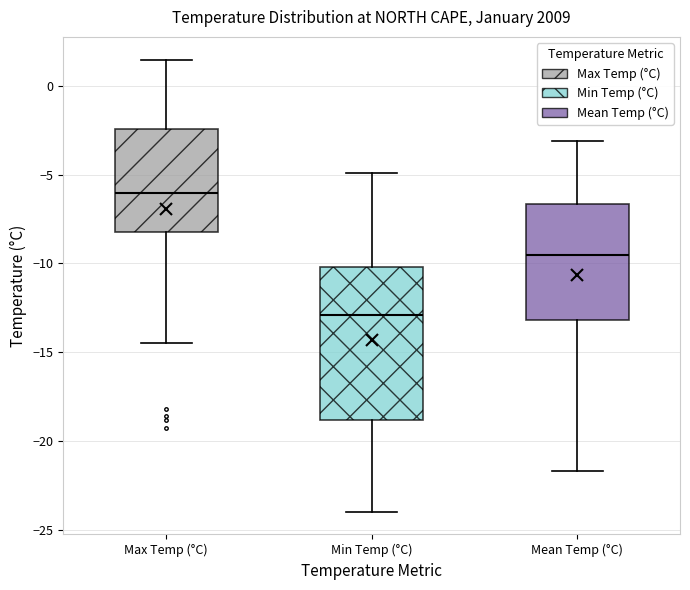

Which box is the tallest, from its lower edge to its upper edge?

Min Temp (°C)